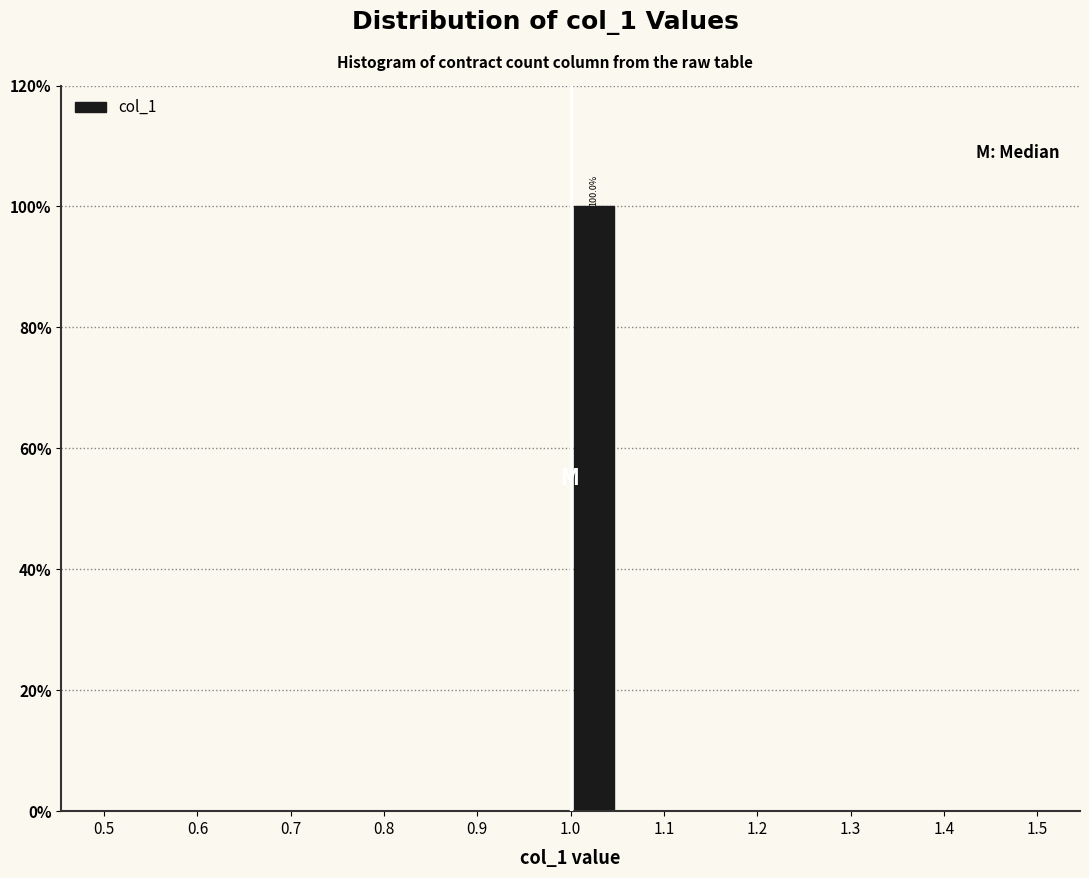

Over which range of the x-axis is the bar tallest?

1.00 to 1.05